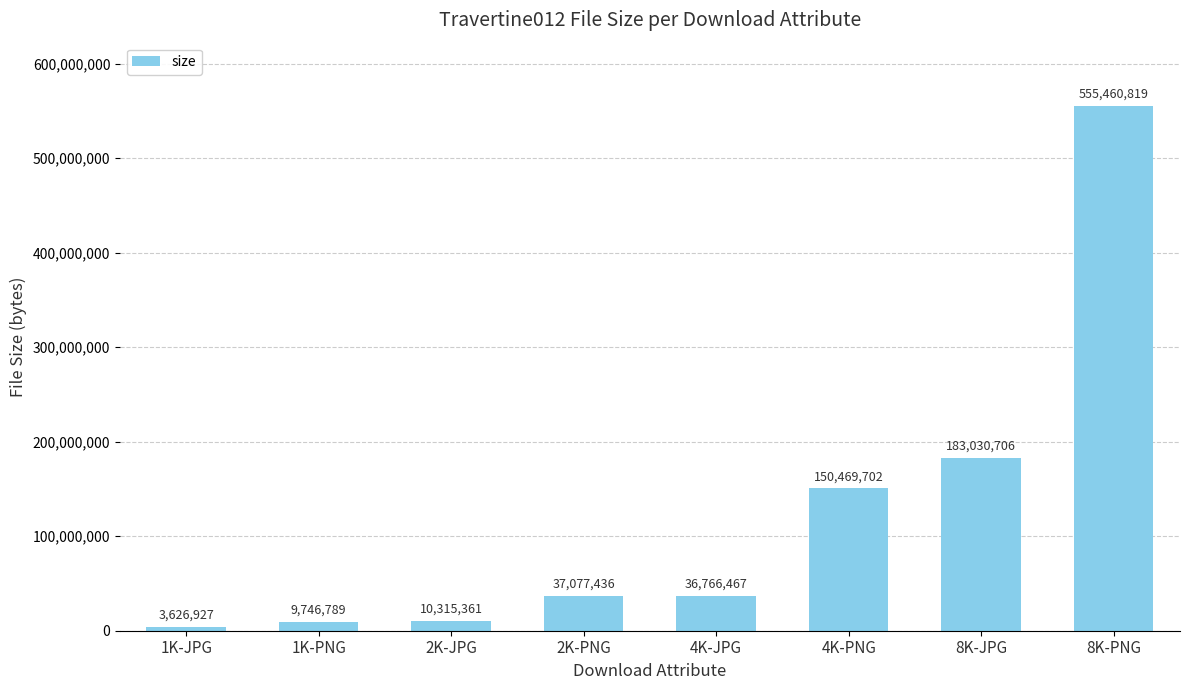

Which has a higher value, 8K-PNG or 2K-JPG?

8K-PNG